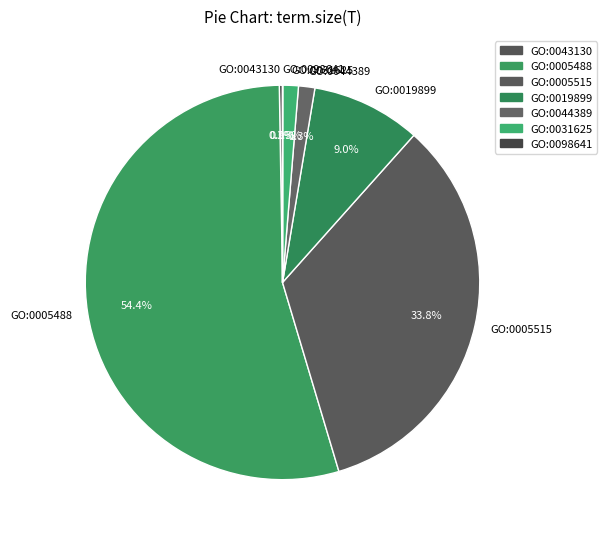

Do GO:0005515 and GO:0019899 together represent more than half of the pie?

No